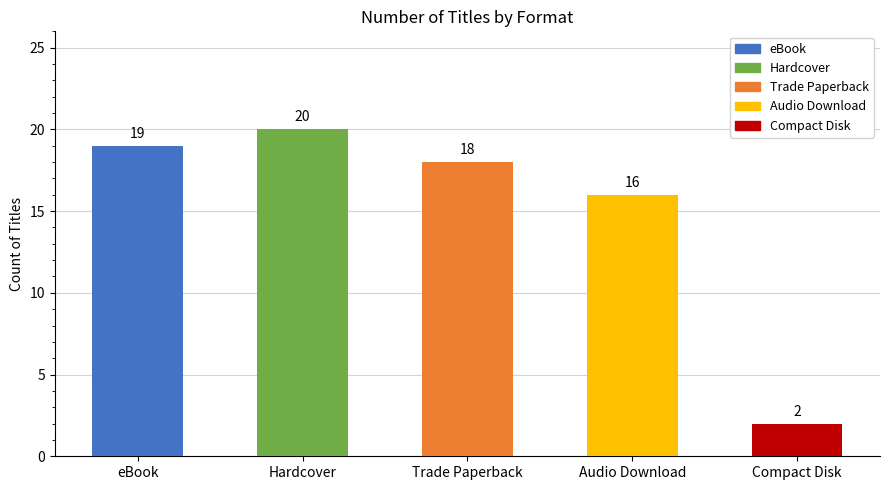

What is the greatest value displayed?

20